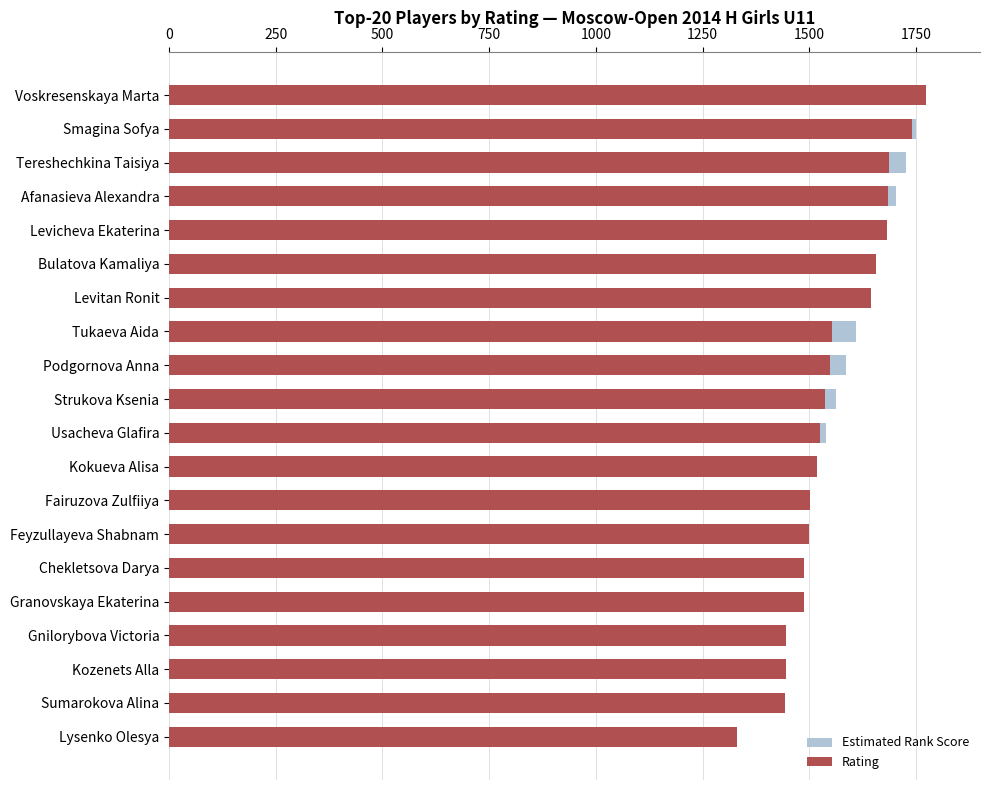

How many bars are there in total?

40